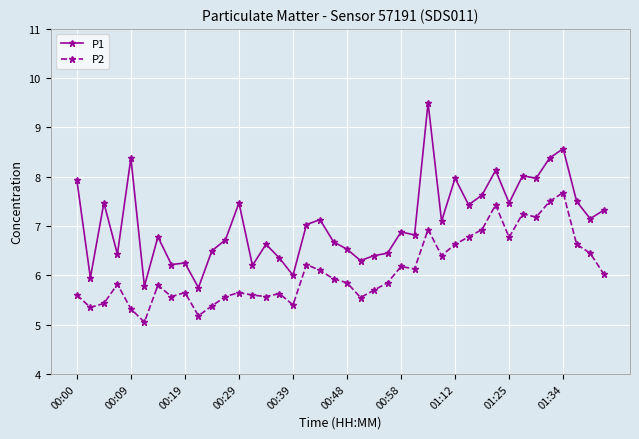

What is the value of the P2 point at the 30th from the left?

6.8